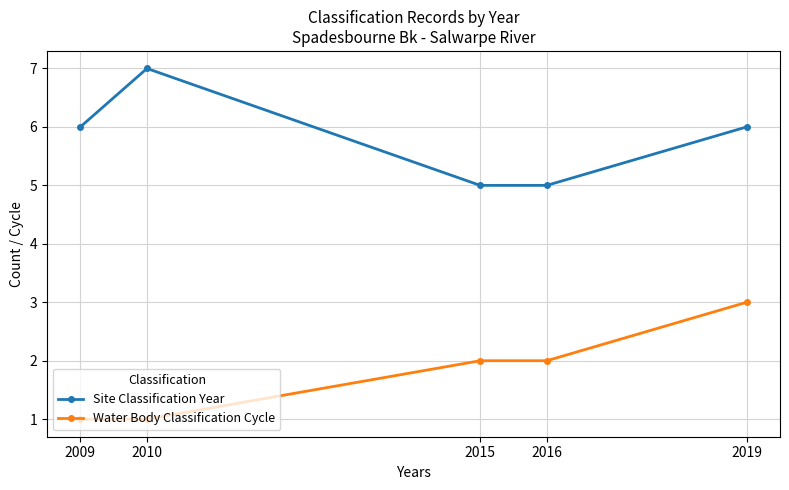

Does the chart display data point markers on the line(s)?

Yes